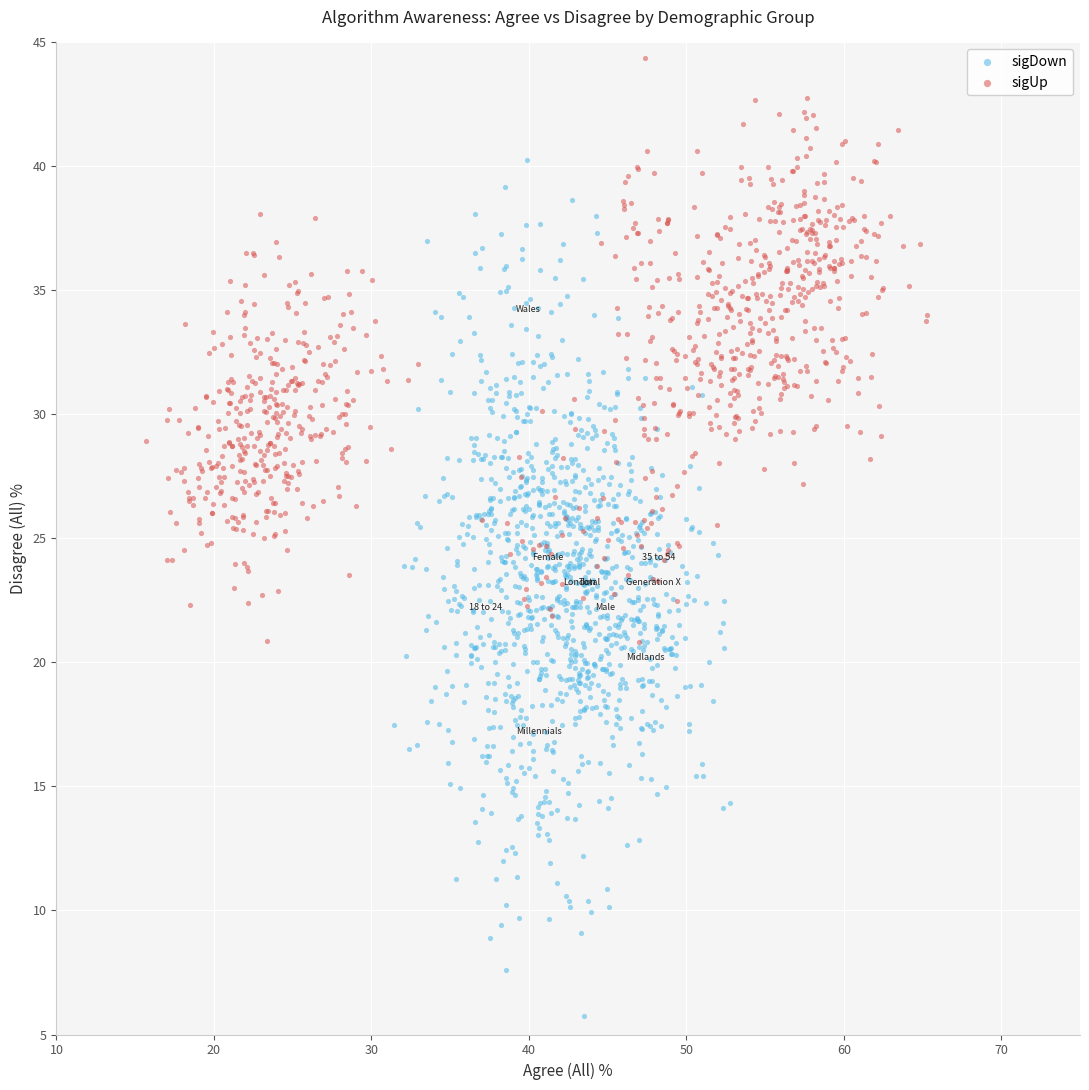

What are all the series names shown in the legend?

sigDown, sigUp